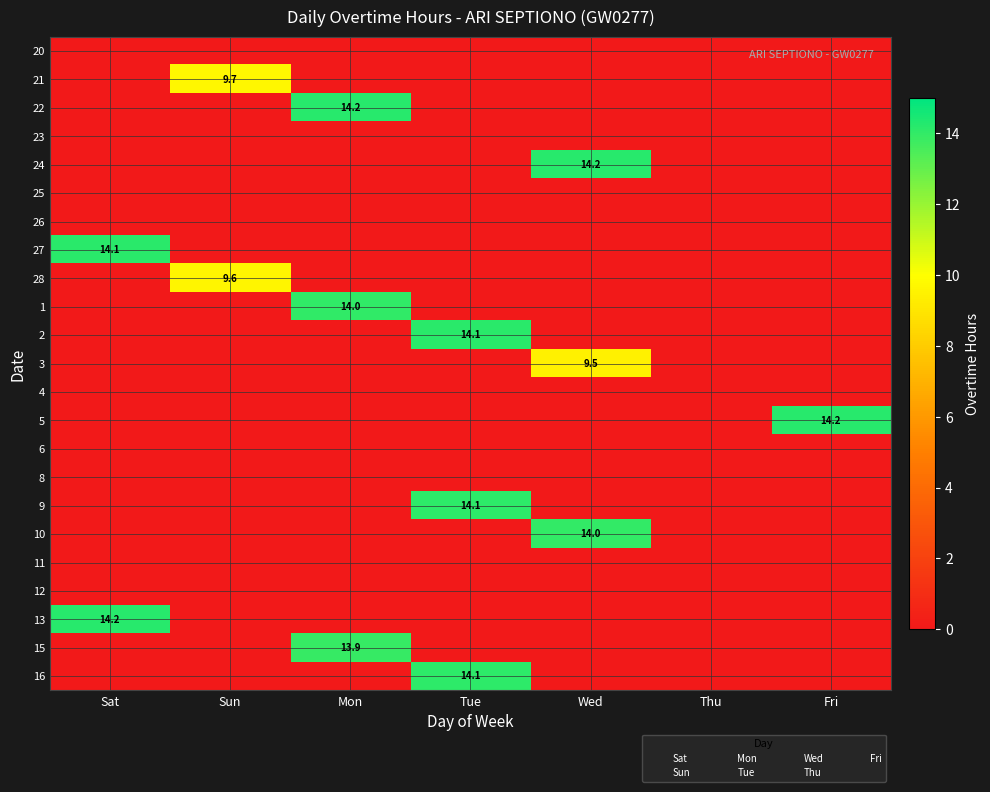

Count the number of data series in this chart.

23